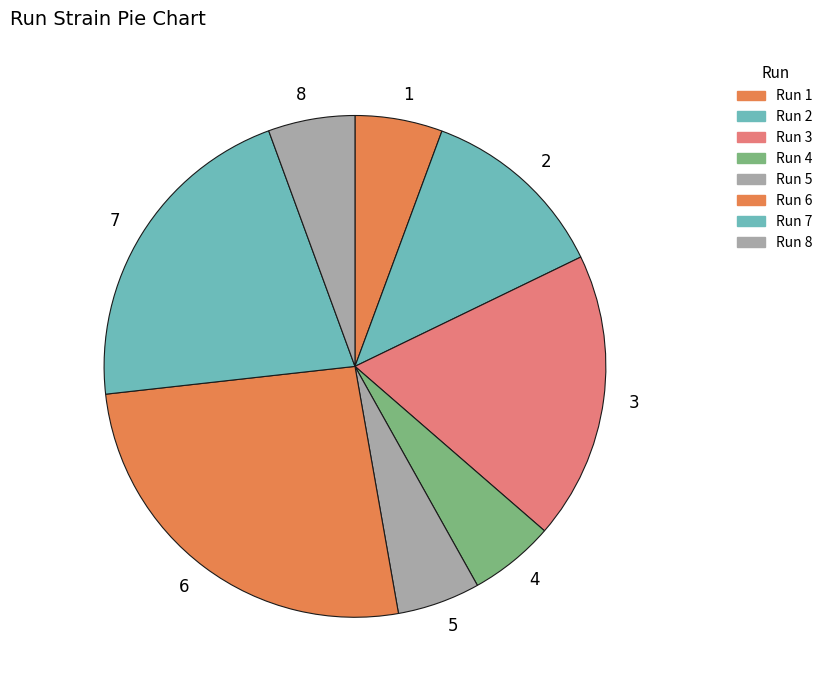

Is it true that 5 is 5% of the pie?

True